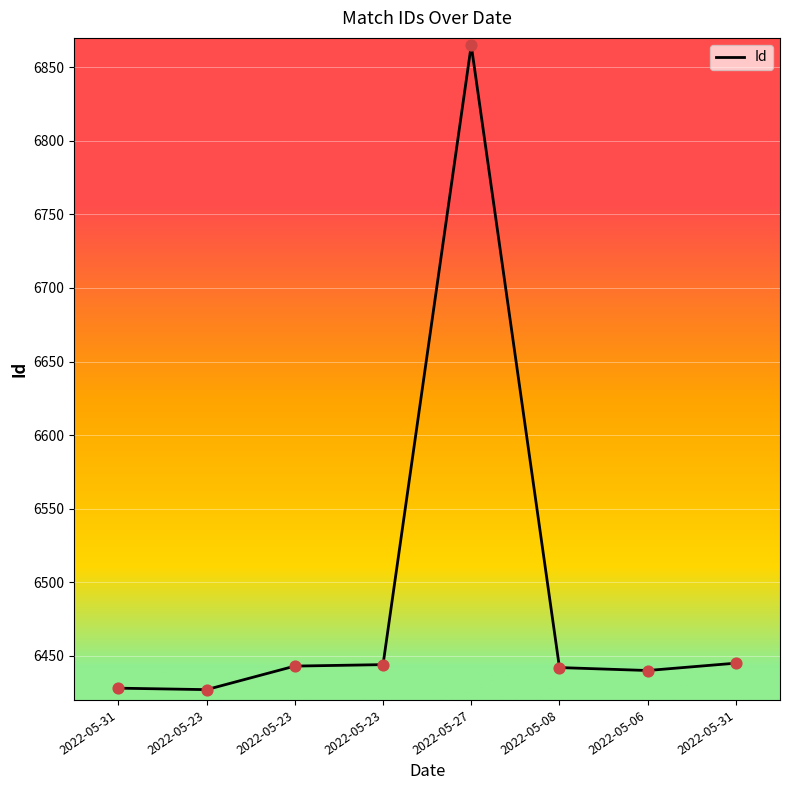

Between 2022-05-08 and 2022-05-06, which is larger?

2022-05-08